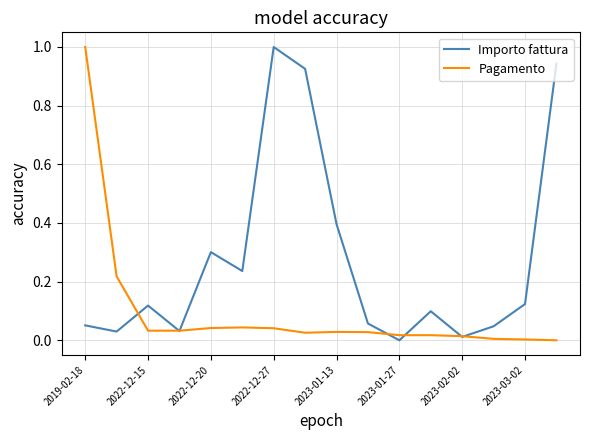

How many series are shown in this chart?

2